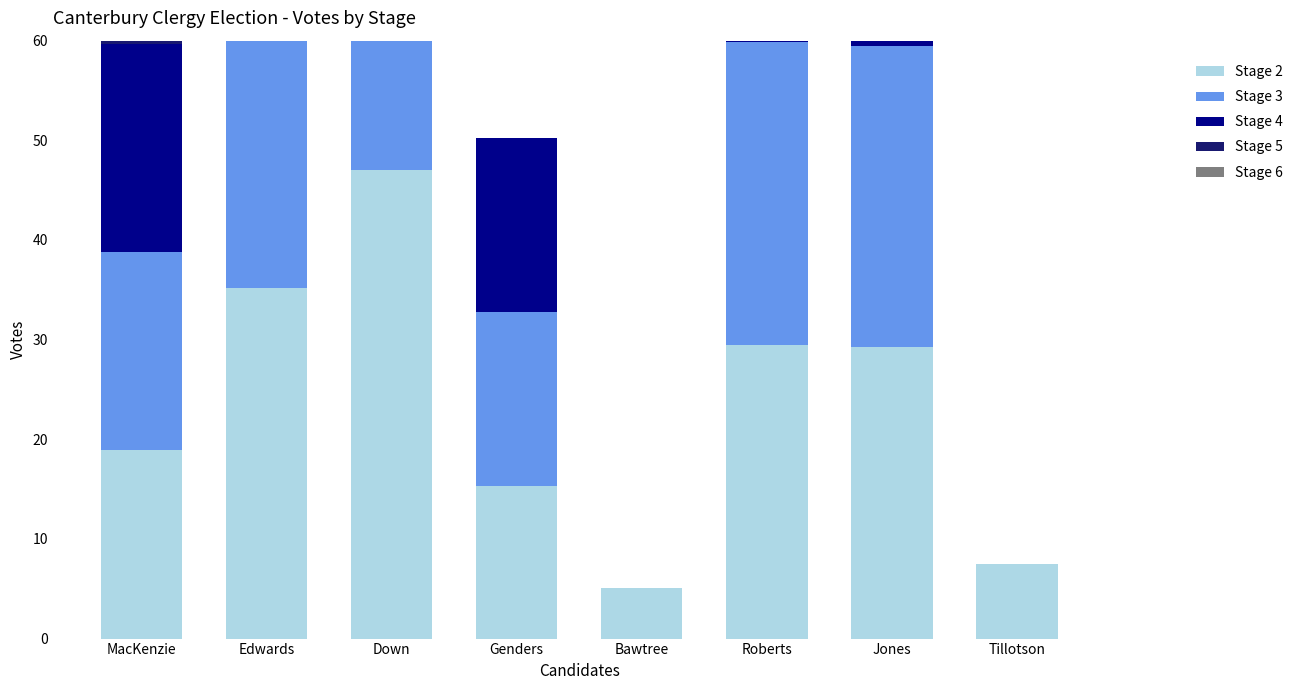

List the labels in order of Stage 5 value, largest first.

Down, Roberts, Edwards, Jones, MacKenzie, Genders, Bawtree, Tillotson